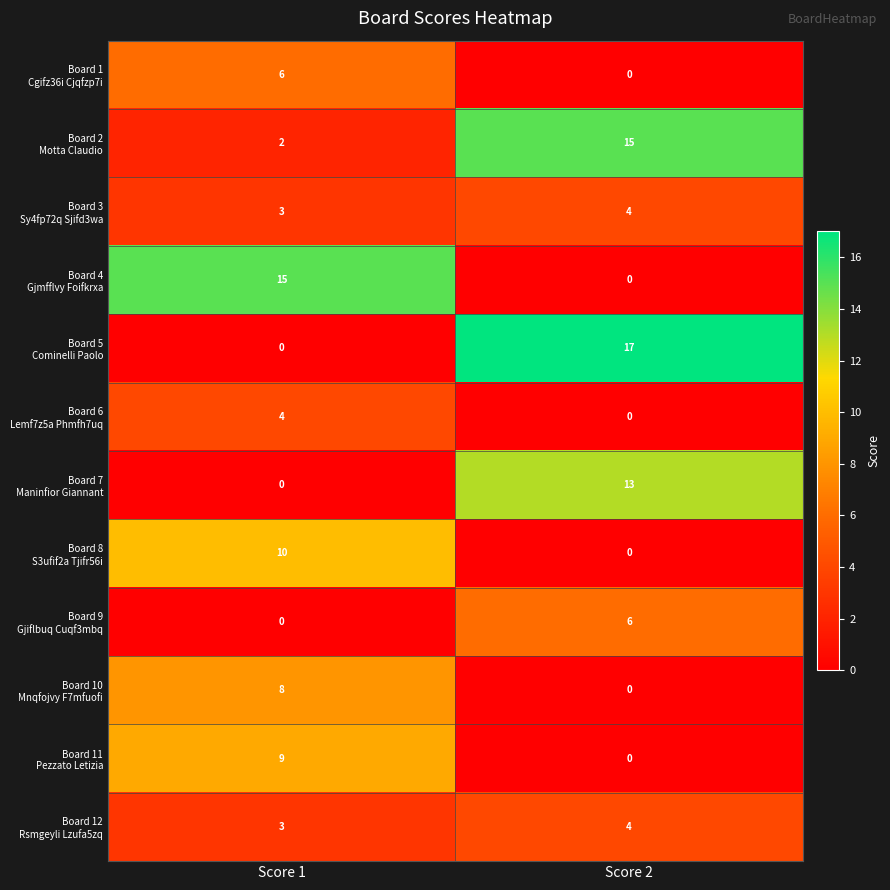

What is the spread (max minus min) of values at Score 2?

17